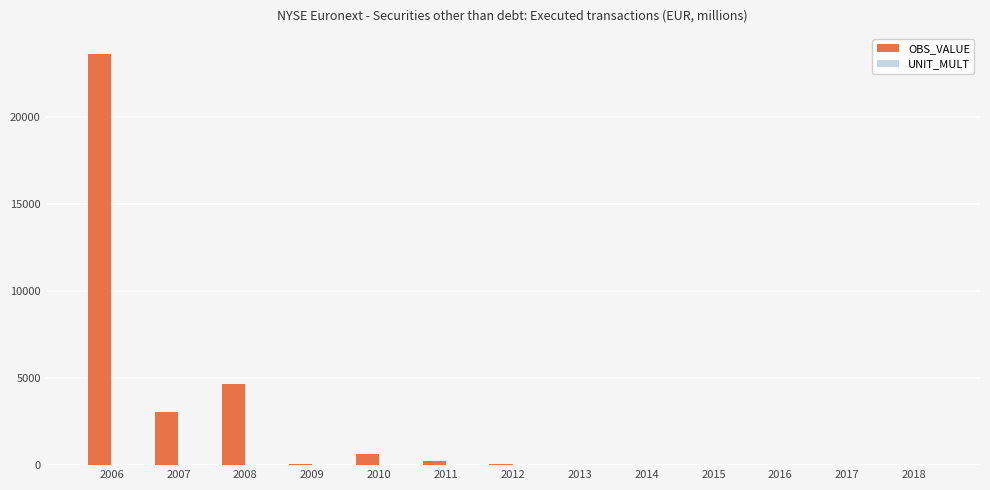

The value of OBS_VALUE at 2007 is 4086.8. True or false?

False